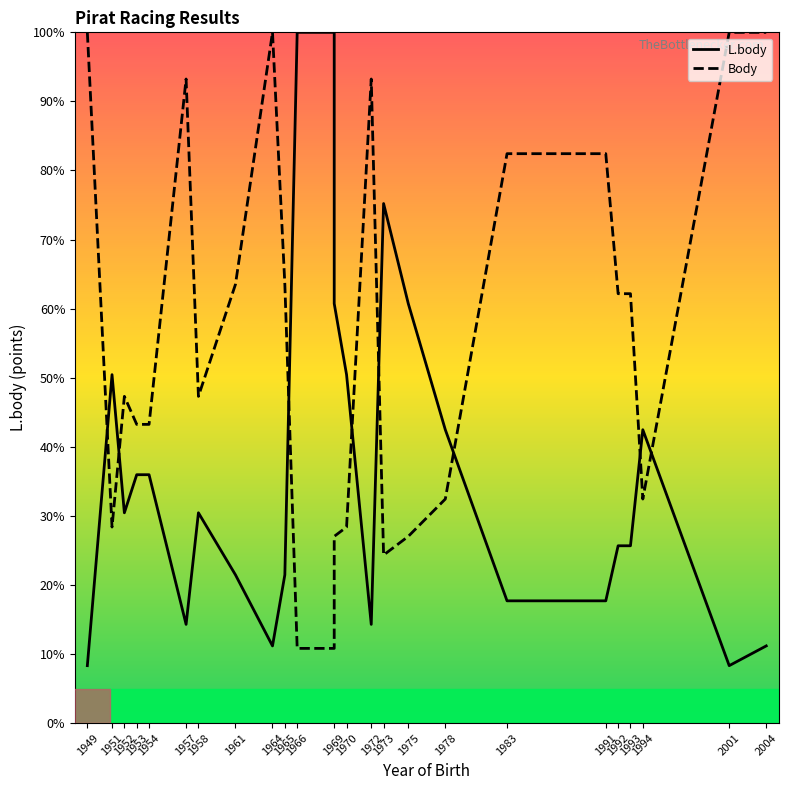

How many intersections are there between L.body and Body?

8